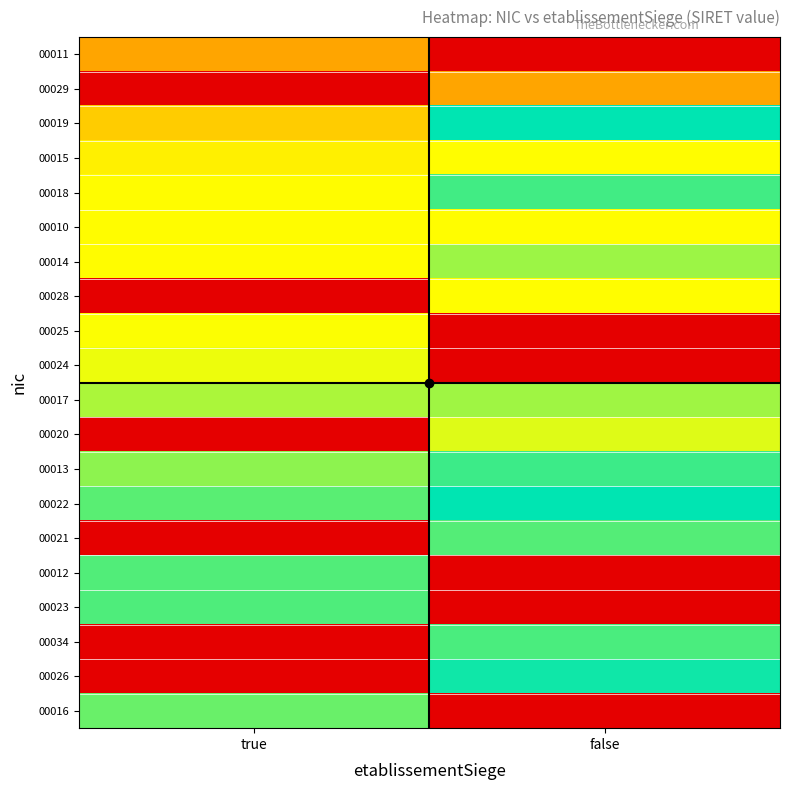

Which series has the largest range (max minus min)?

00026